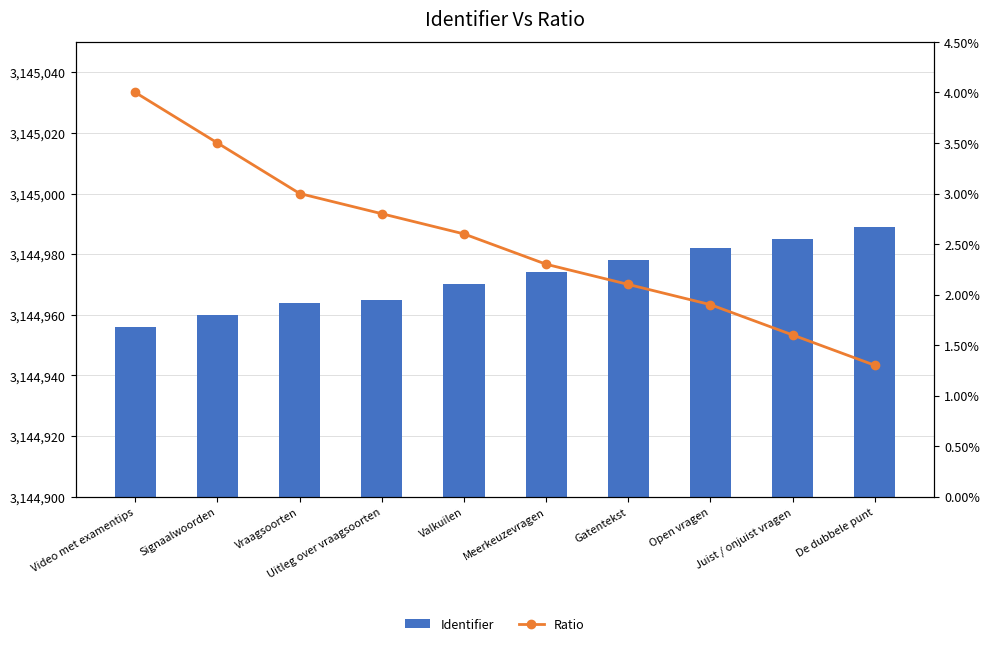

At which label does Ratio reach its minimum?

De dubbele punt